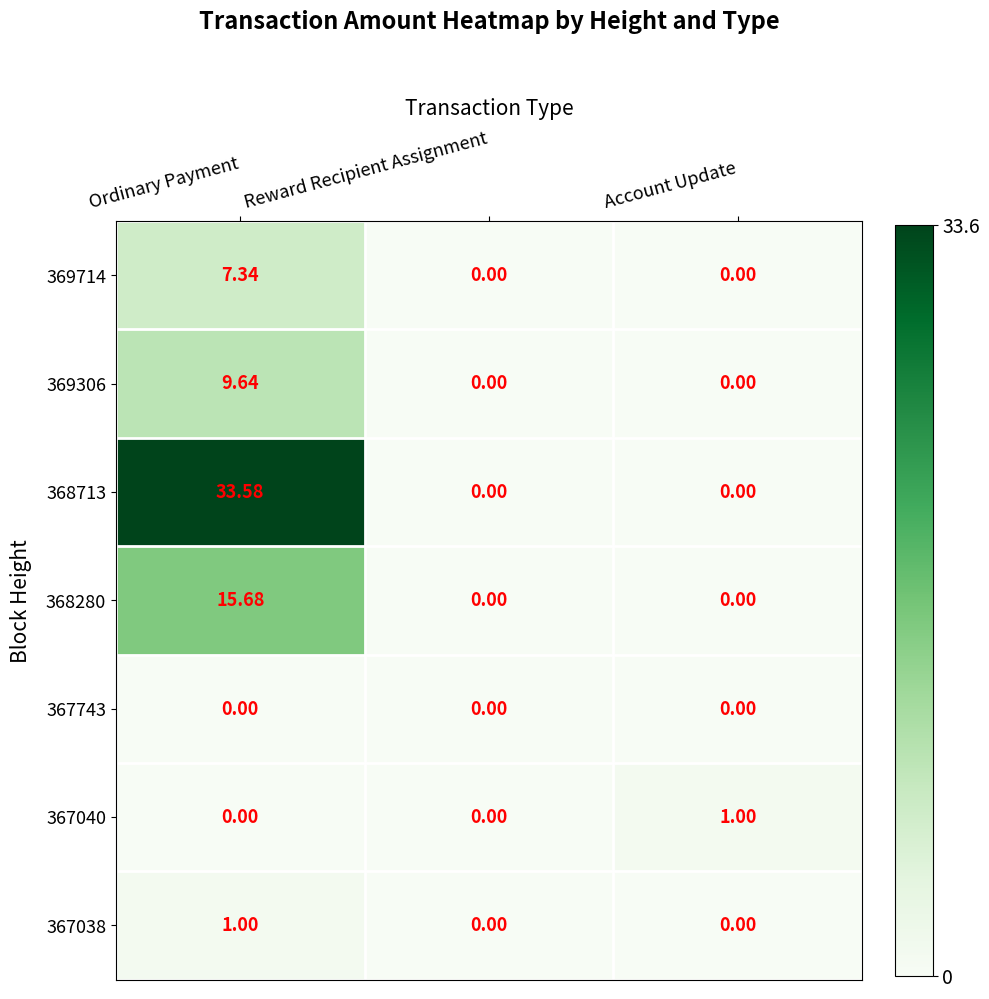

Which series has the largest range (max minus min)?

368713